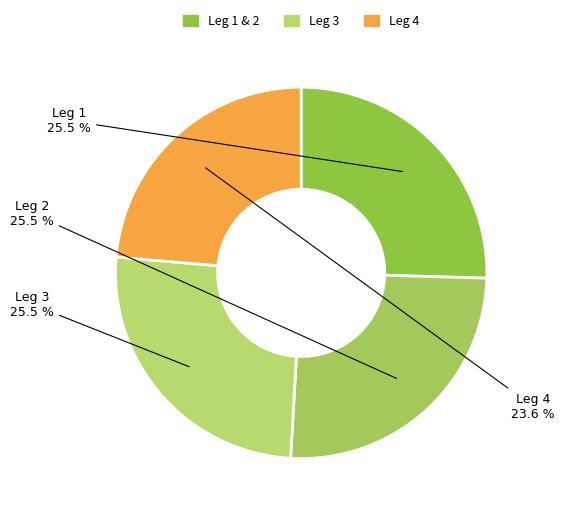

Which category has the smallest portion of the pie?

Leg 4